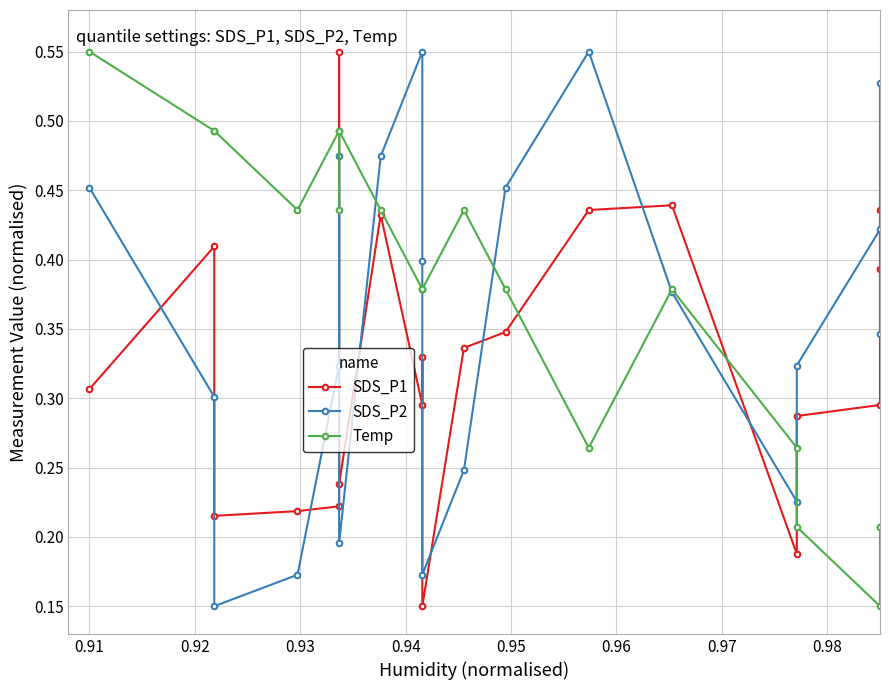

Reading left to right, list all the values displayed in this chart.

SDS_P1: 0.3	0.4	0.2	0.2	0.2	0.6	0.2	0.4	0.3	0.3	0.1	0.3	0.3	0.4	0.4	0.2	0.3	0.3	0.4	0.4
SDS_P2: 0.5	0.3	0.1	0.2	0.3	0.5	0.2	0.5	0.6	0.4	0.2	0.2	0.5	0.6	0.4	0.2	0.3	0.4	0.3	0.5
Temp: 0.6	0.5	0.5	0.4	0.5	0.4	0.5	0.4	0.4	0.4	0.4	0.4	0.4	0.3	0.4	0.3	0.2	0.1	0.2	0.2